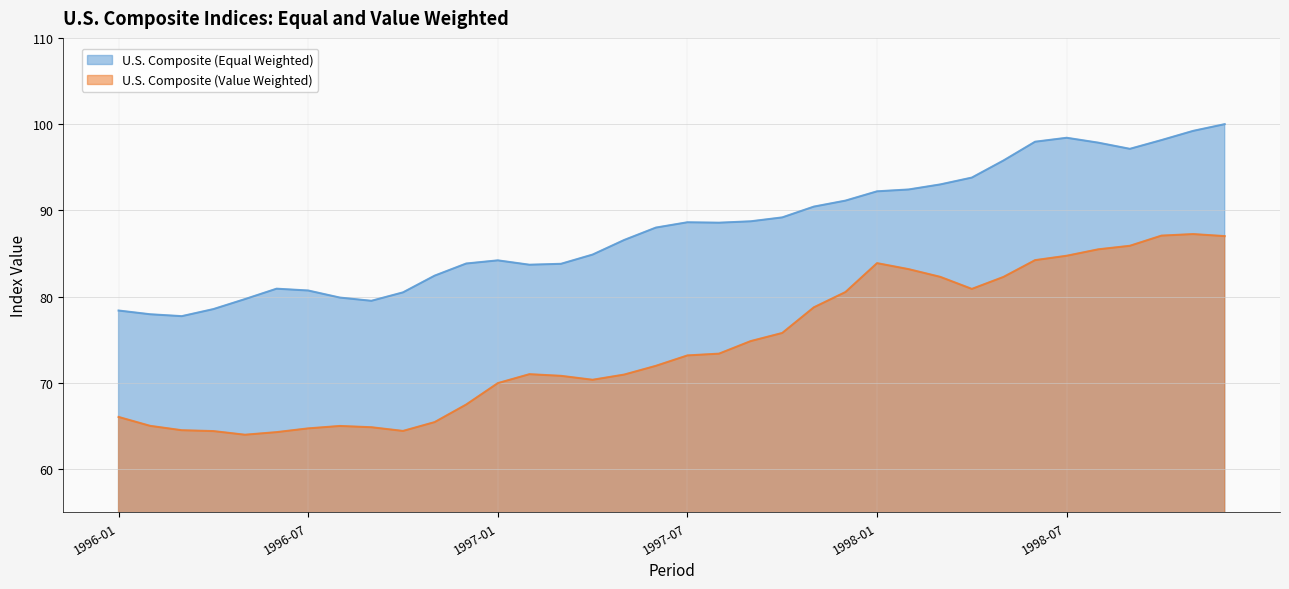

Reading right to left, list all the values displayed in this chart.

U.S. Composite (Equal Weighted): 100.0	99.2	98.2	97.1	97.9	98.4	98.0	95.8	93.8	93.0	92.4	92.2	91.1	90.4	89.2	88.7	88.6	88.6	88.0	86.6	84.9	83.8	83.7	84.2	83.8	82.4	80.5	79.5	79.9	80.7	80.9	79.7	78.6	77.7	78.0	78.4
U.S. Composite (Value Weighted): 87.0	87.3	87.1	85.9	85.5	84.7	84.2	82.3	80.9	82.3	83.2	83.9	80.5	78.8	75.8	74.9	73.4	73.2	72.0	71.0	70.4	70.8	71.0	70.0	67.5	65.5	64.4	64.9	65.0	64.7	64.3	64.0	64.4	64.5	65.0	66.1